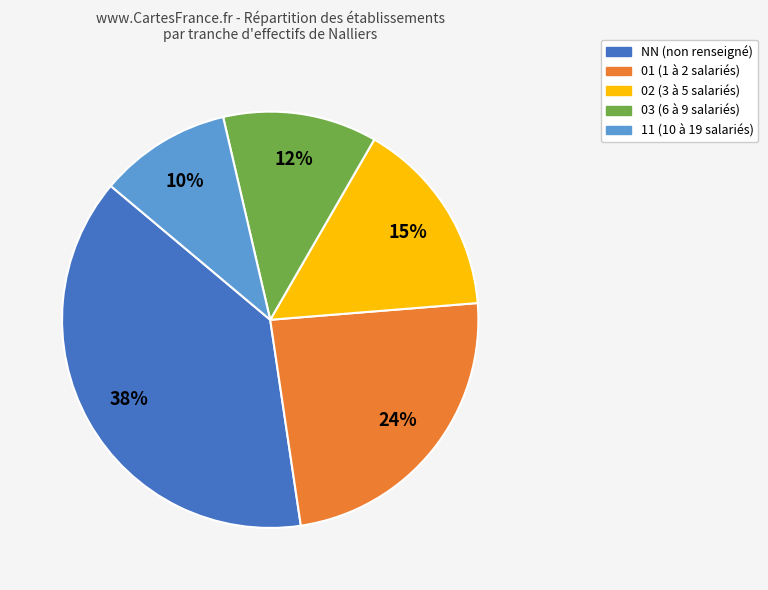

How many slices are in this pie chart?

5